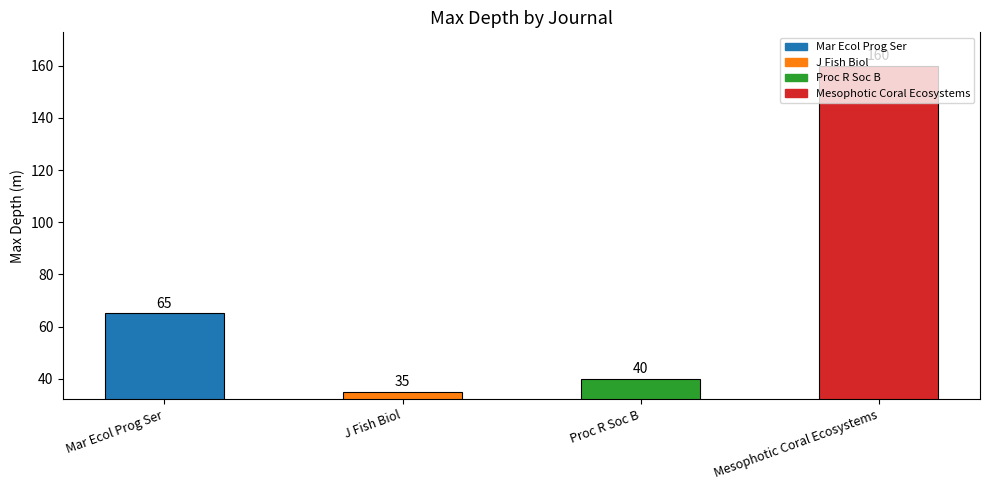

At which label is the value closest to 97?

Mar Ecol Prog Ser